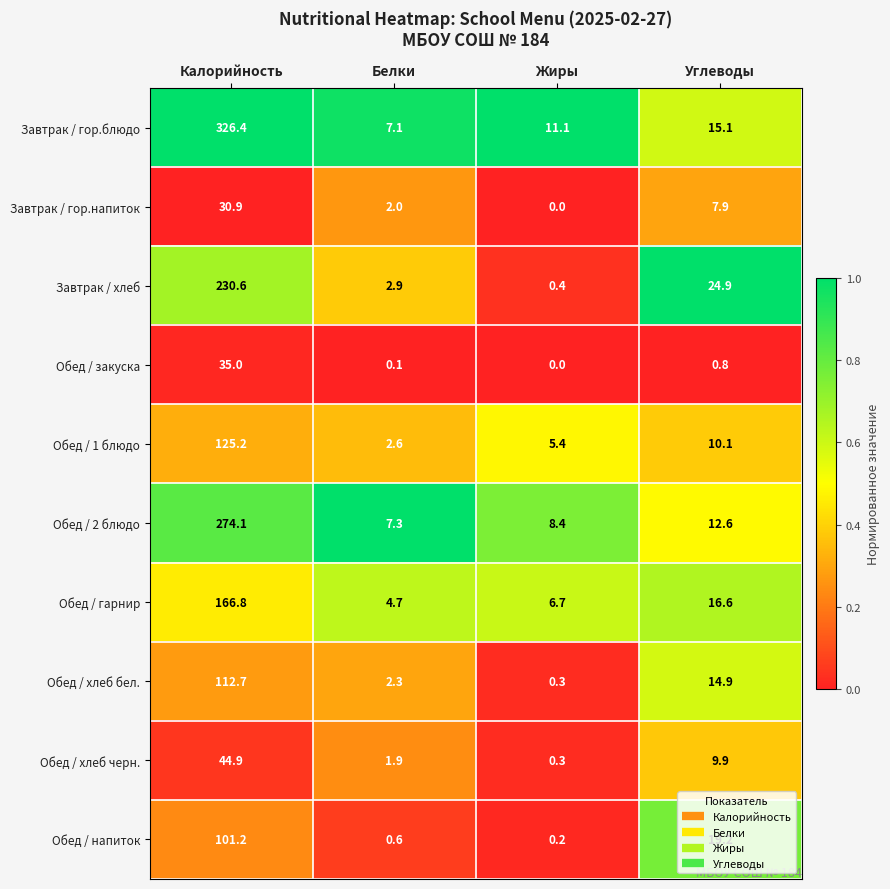

At how many categories does at least one series exceed 0?

4